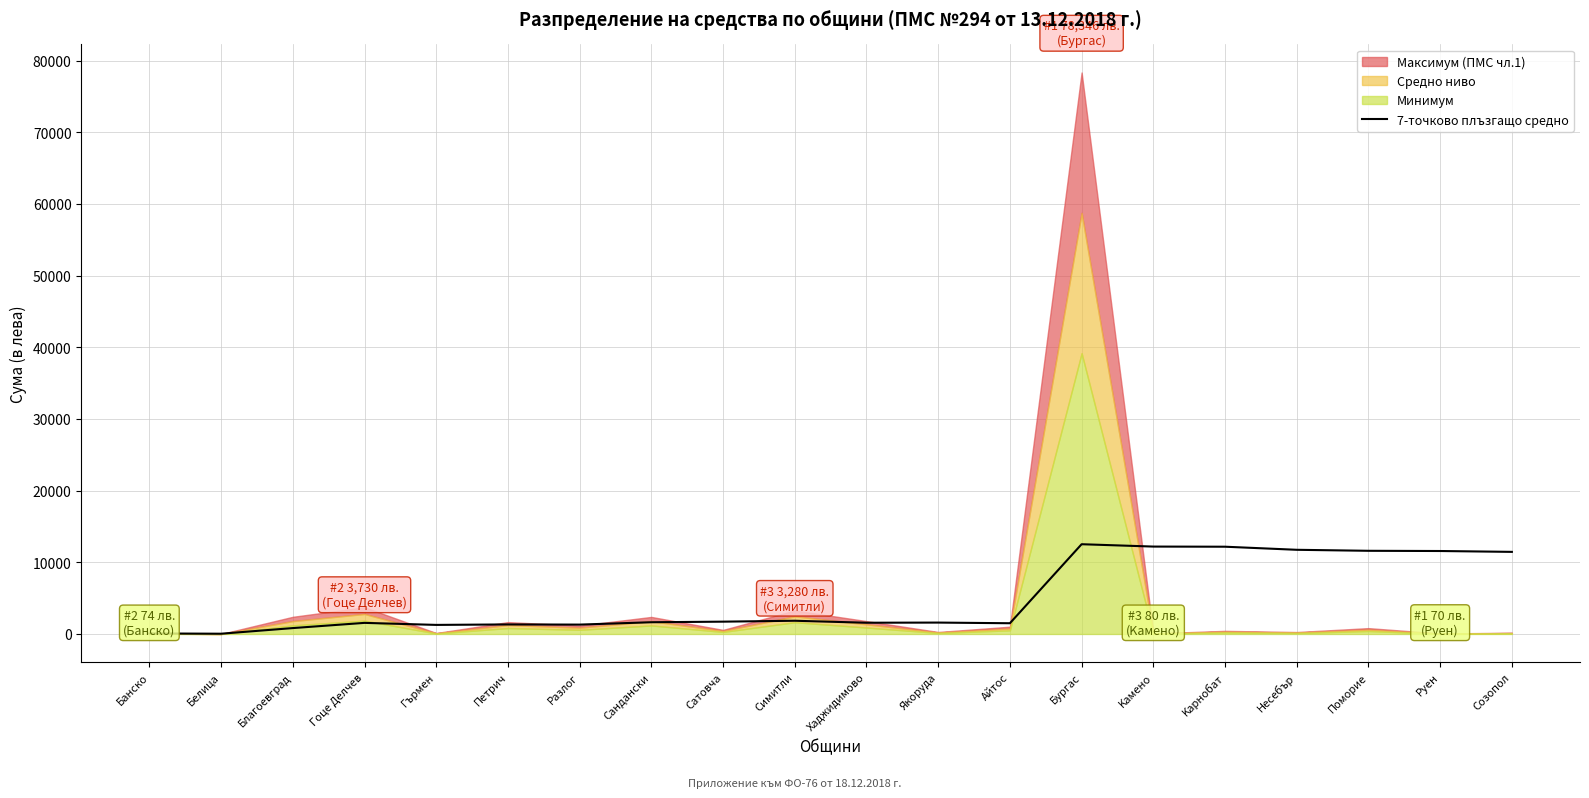

The 7-точково плъзгащо средно series shows 20302.1 at Pуен. True or false?

False